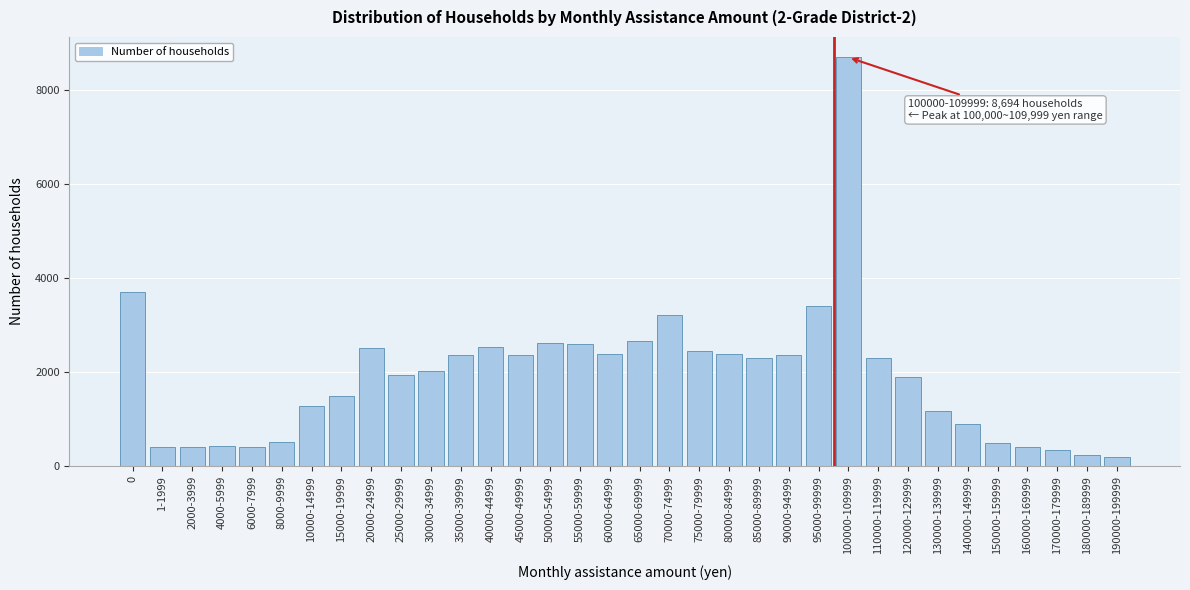

True or false: the data shows 990 at 110000-119999.

False